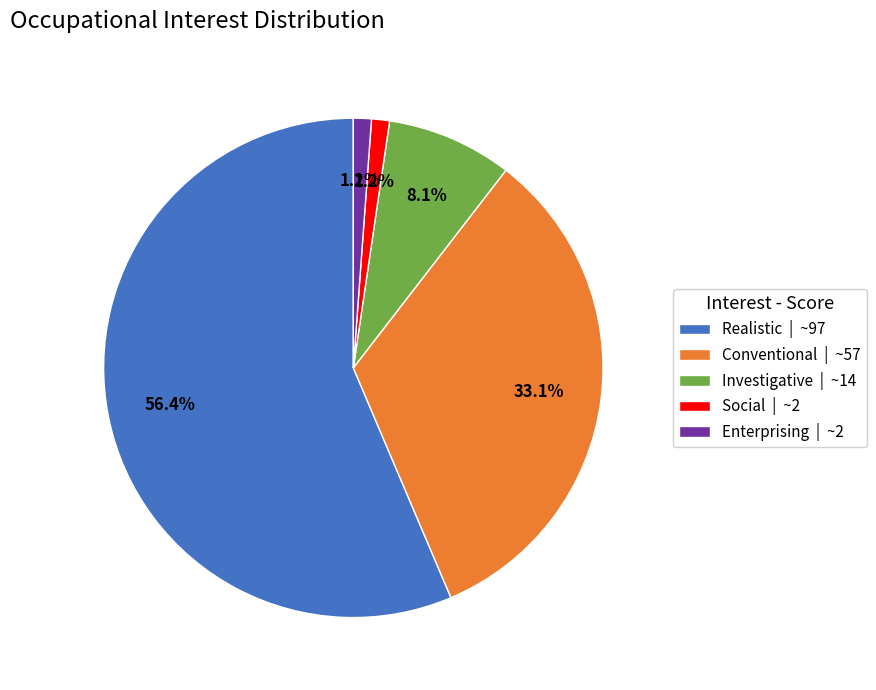

Which category has the biggest portion of the pie?

Realistic | ~97